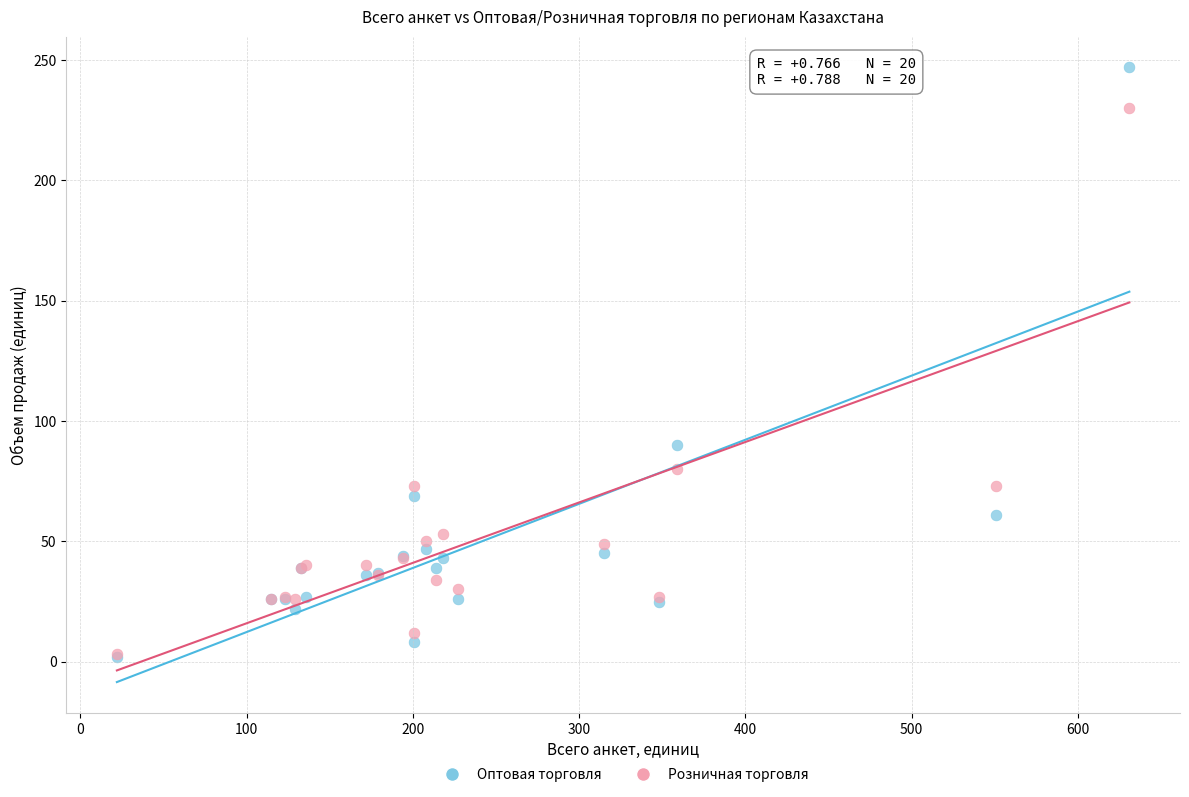

In the Розничная торговля series, what Y value is closest to 116?

80